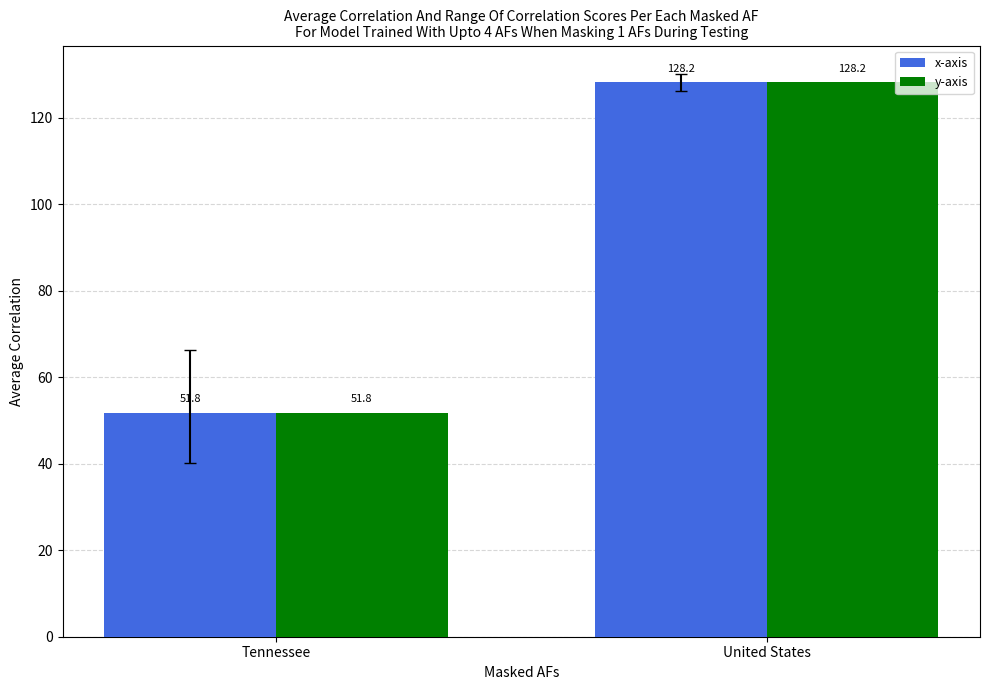

Is it true that x-axis equals 75.5 at United States?

False